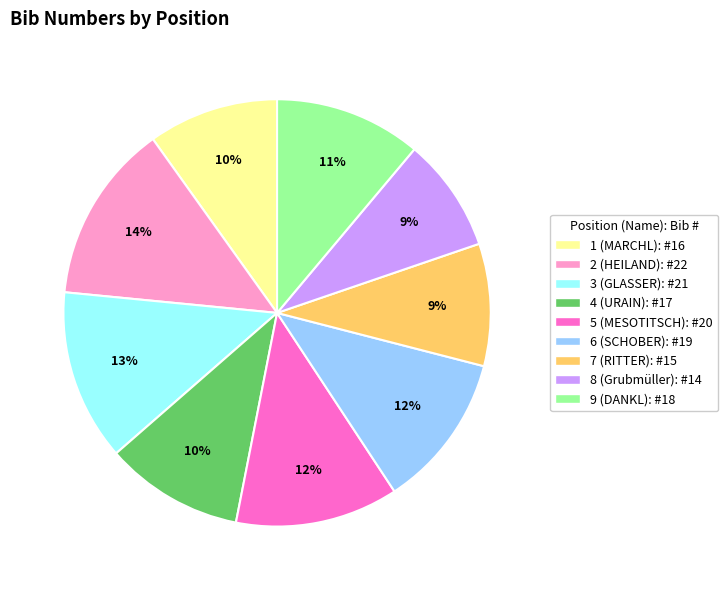

Is the sum of 1 (MARCHL) and 6 (SCHOBER) greater than half?

No